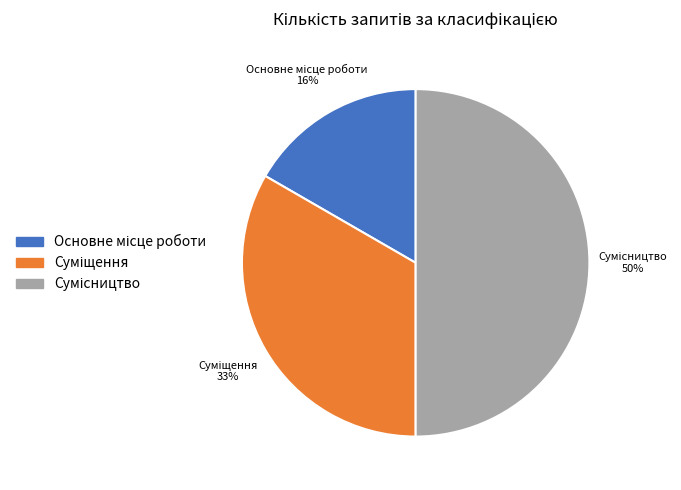

Is the sum of Основне місце роботи and Суміщення greater than half?

No